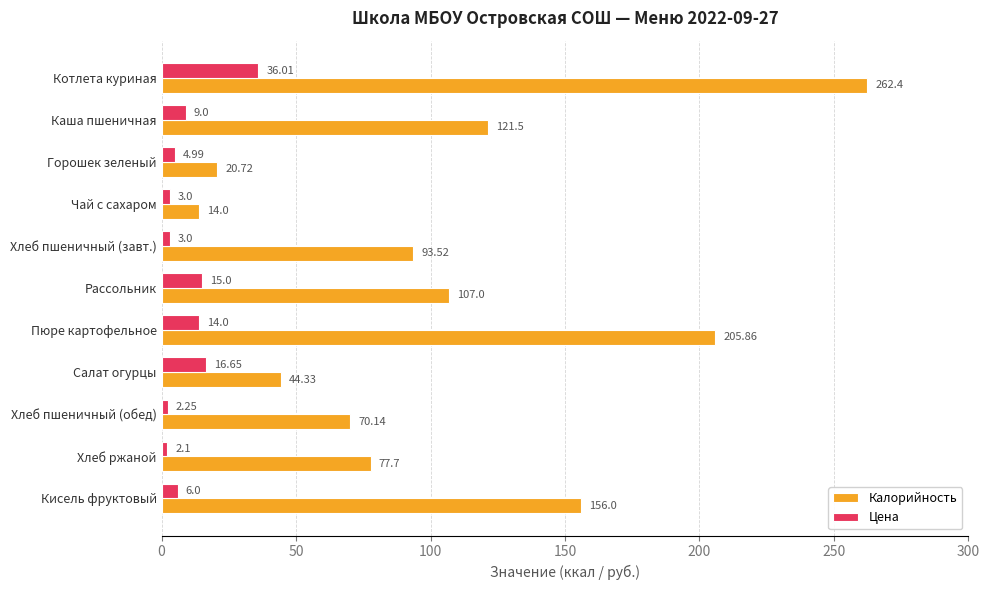

What is the spread (max minus min) of values at Хлеб пшеничный (обед)?

67.9